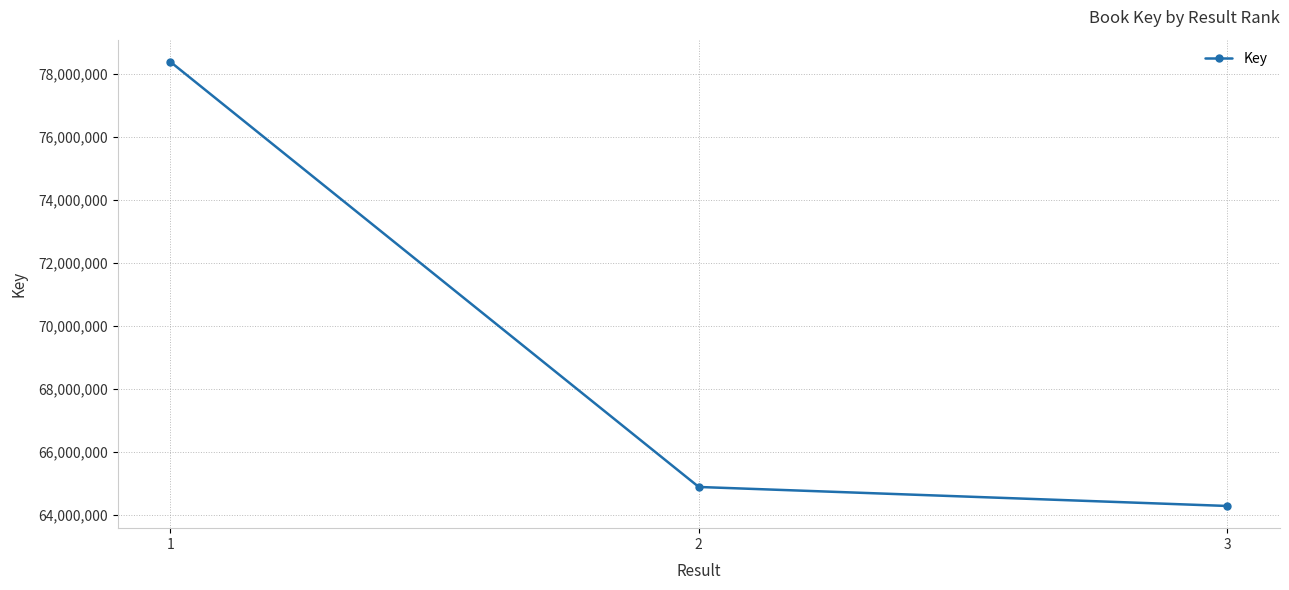

What is the maximum value shown in the chart?

78378465